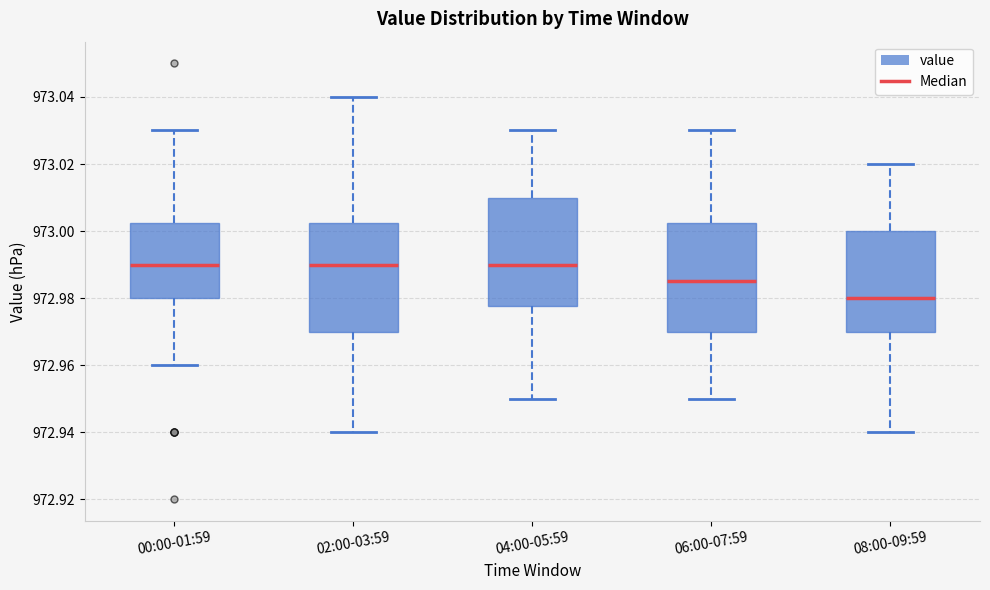

Reading left to right, transcribe this box plot: for each box, give where its median line is, the range the box spans, and where its two whiskers end, as read against the y-axis. The values are not printed on the chart, so give them approximately, as read against the axis.

00:00-01:59: median 972.990, box 972.980 to 973.002, whiskers 972.960 to 973.030
02:00-03:59: median 972.990, box 972.970 to 973.002, whiskers 972.940 to 973.040
04:00-05:59: median 972.990, box 972.978 to 973.010, whiskers 972.950 to 973.030
06:00-07:59: median 972.986, box 972.970 to 973.002, whiskers 972.950 to 973.030
08:00-09:59: median 972.980, box 972.970 to 973.000, whiskers 972.940 to 973.020